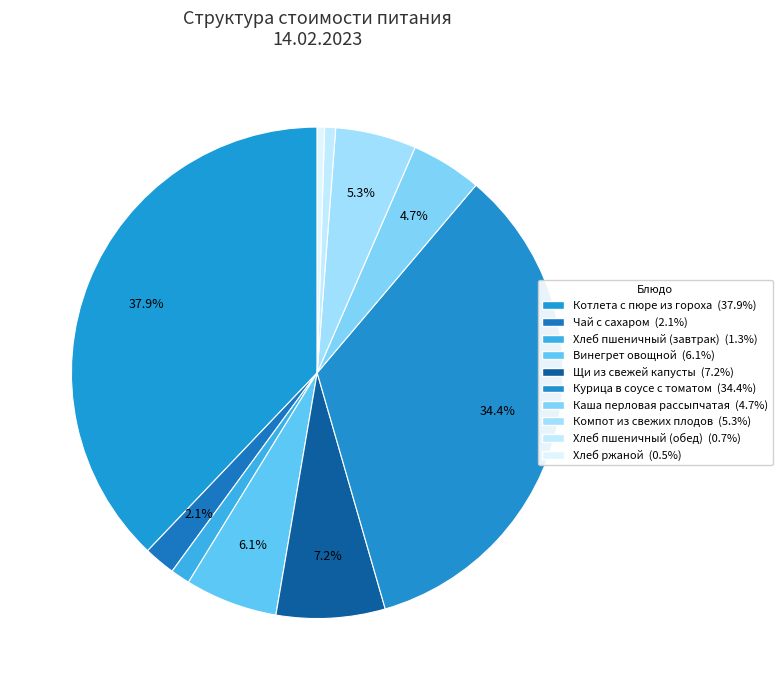

What is the smallest slice in the pie chart?

Хлеб ржаной